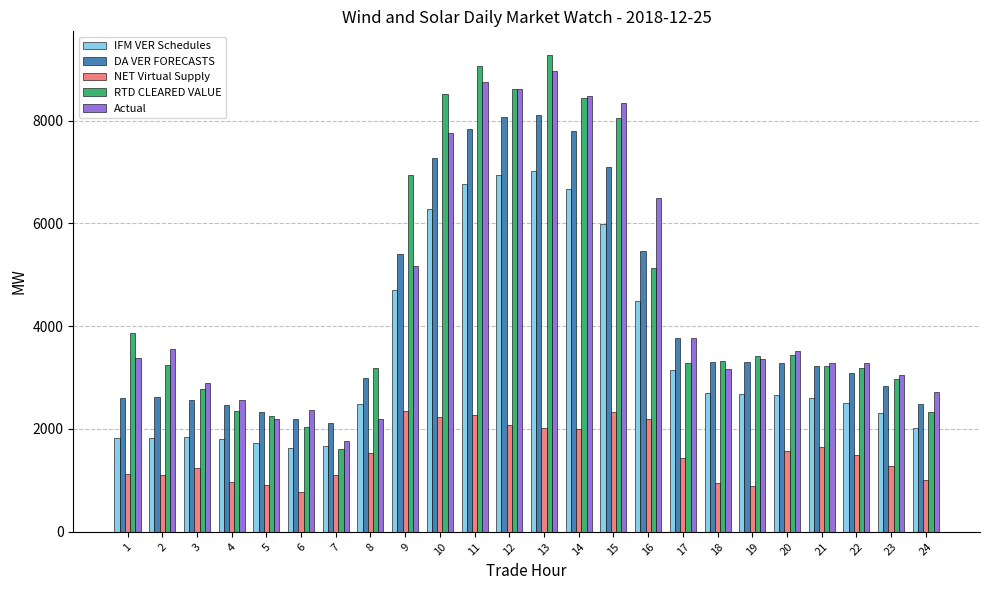

What is the difference between the IFM VER Schedules values at 16 and 11?

2276.4